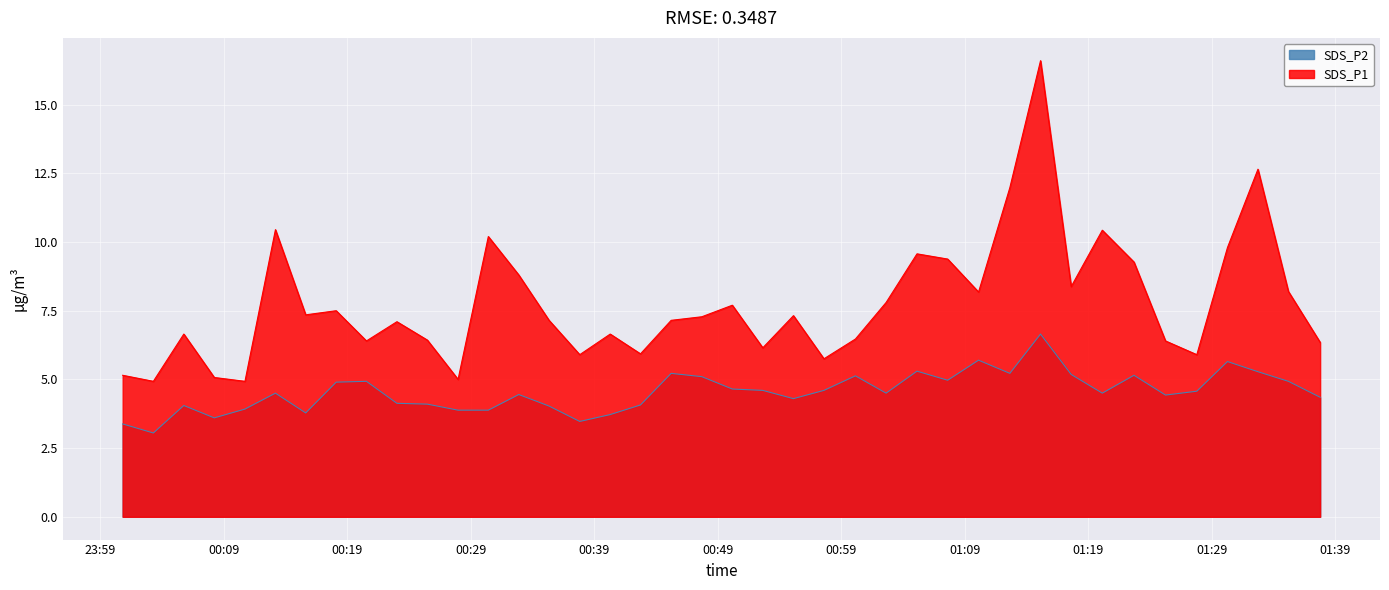

Which series has the widest spread of values?

SDS_P1